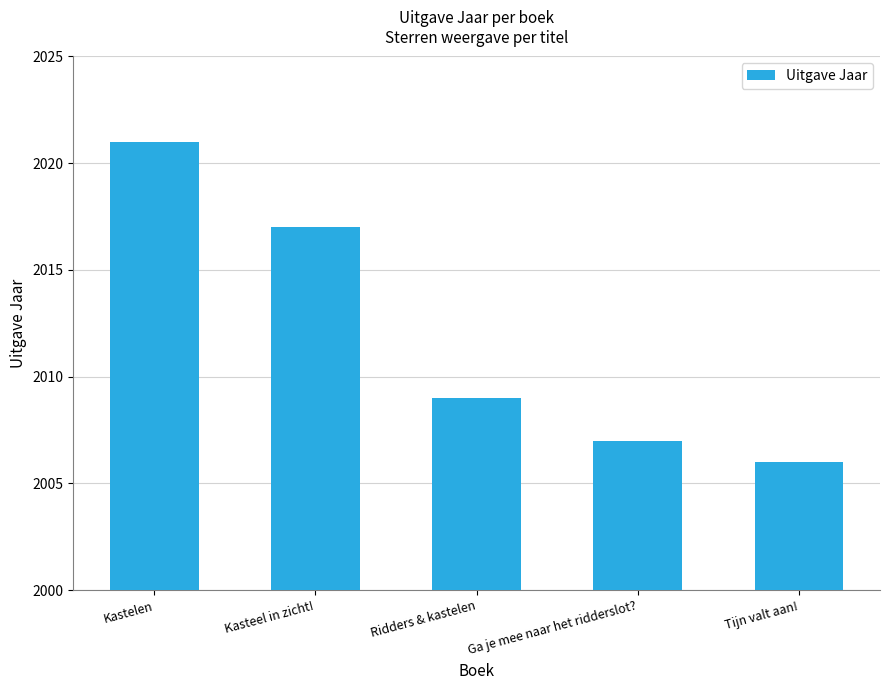

At which label does the data first exceed 2009?

Kastelen